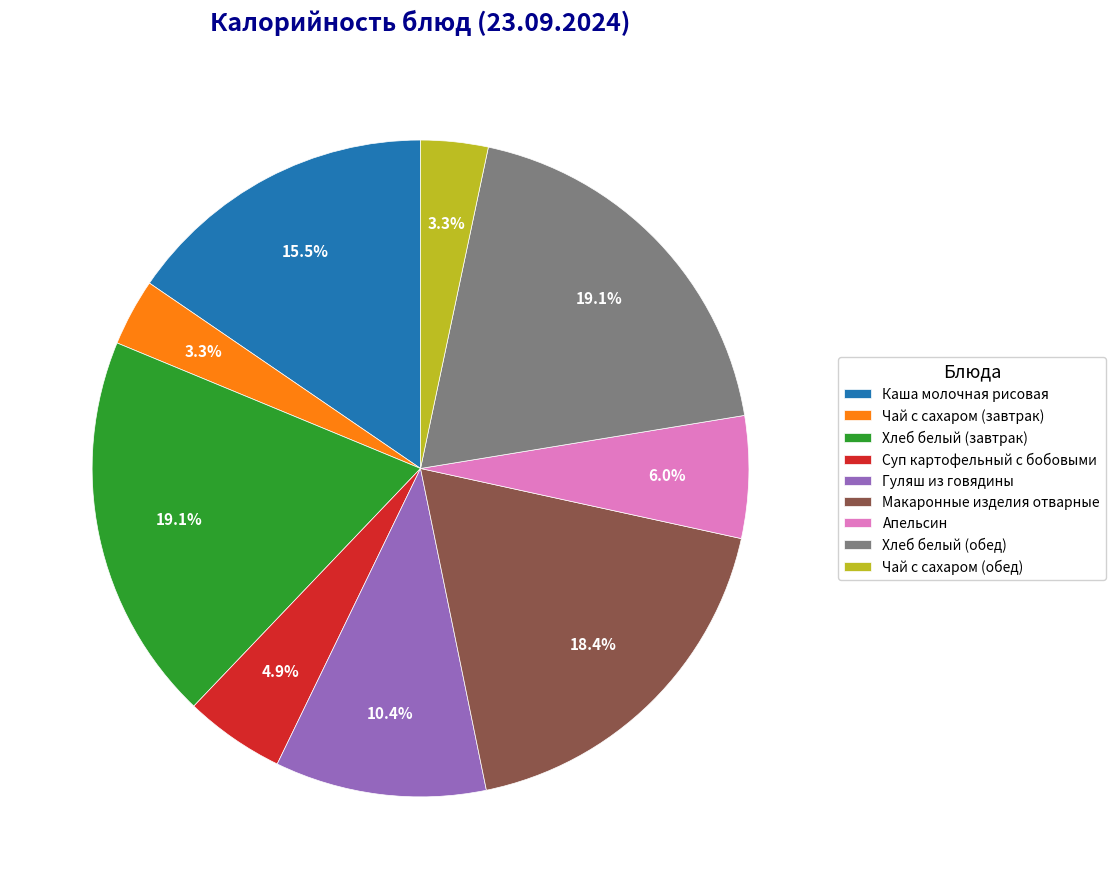

To the nearest percent, what is the difference between the Гуляш из говядины and Чай с сахаром (завтрак) slice percentages?

7%